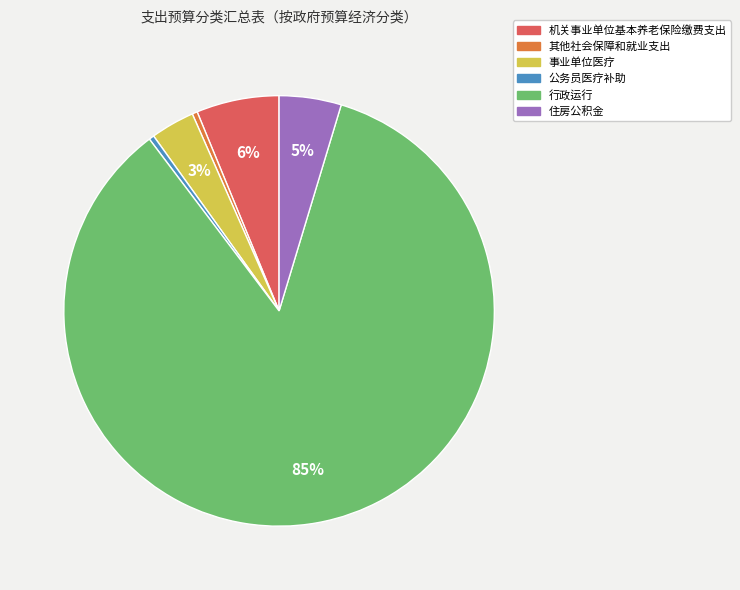

To the nearest percent, what is the average slice percentage?

17%